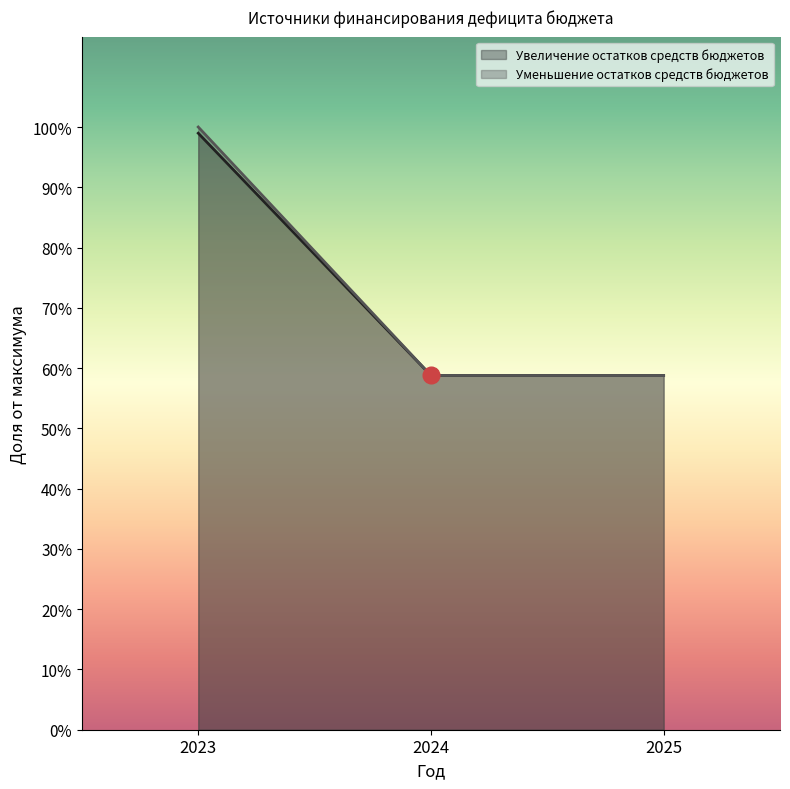

At which category is the sum across all series the highest?

2023